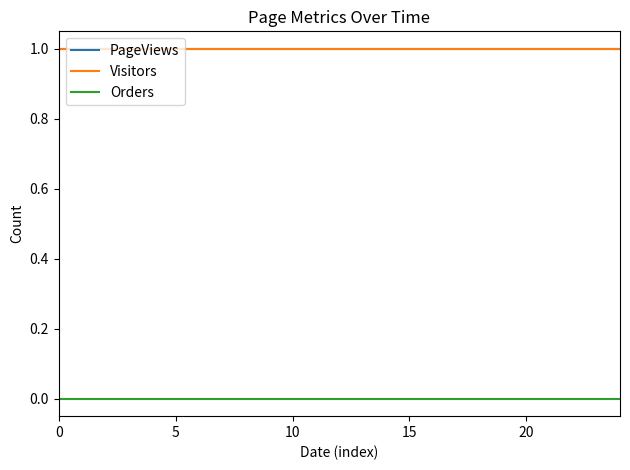

How many lines are shown in the chart?

3